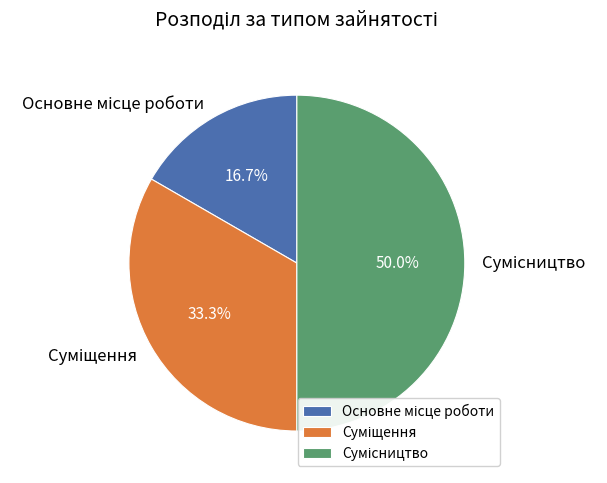

How many segments does this pie chart have?

3